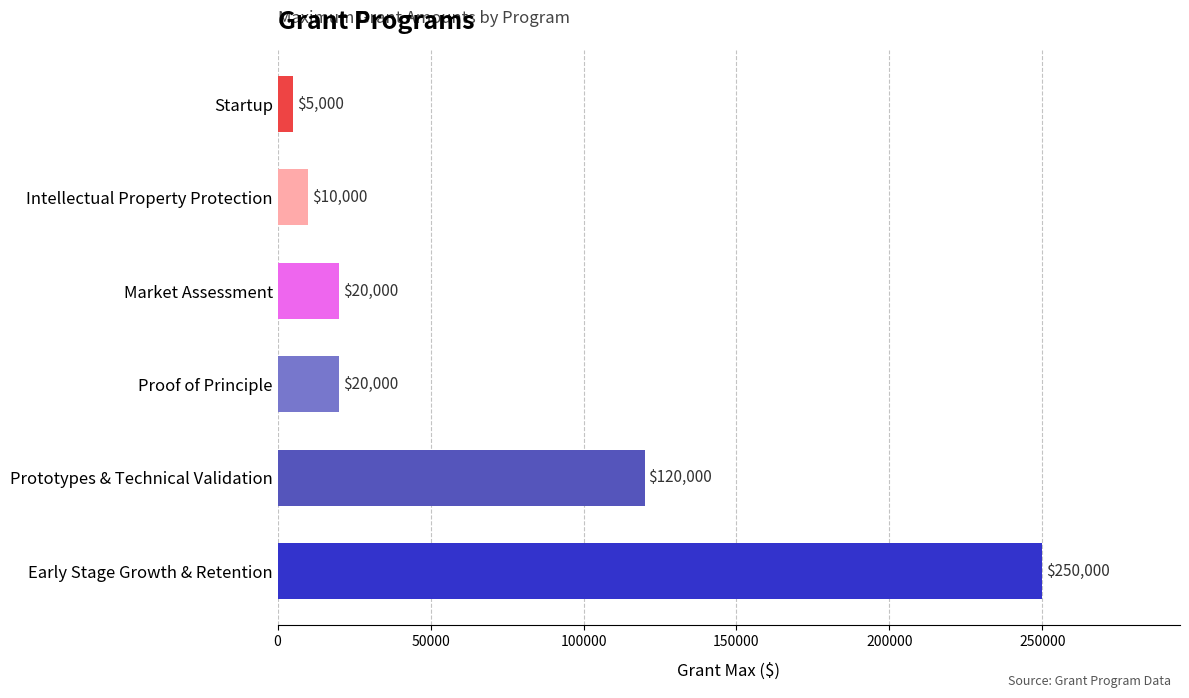

Reading bottom to top, list all the values displayed in this chart.

Early Stage Growth & Retention=250000	Prototypes & Technical Validation=120000	Proof of Principle=20000	Market Assessment=20000	Intellectual Property Protection=10000	Startup=5000